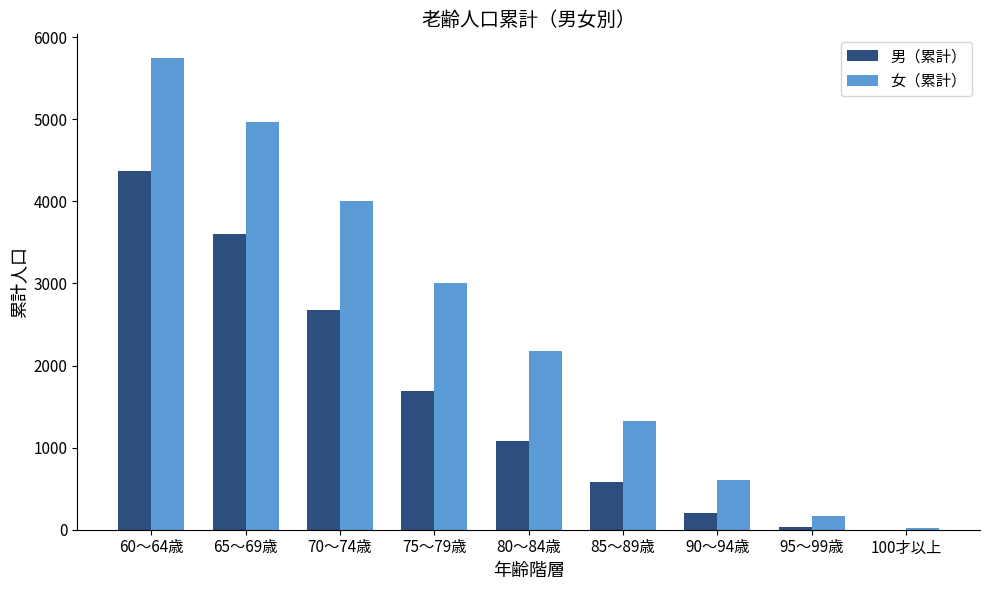

What is the maximum value shown in the chart?

5746